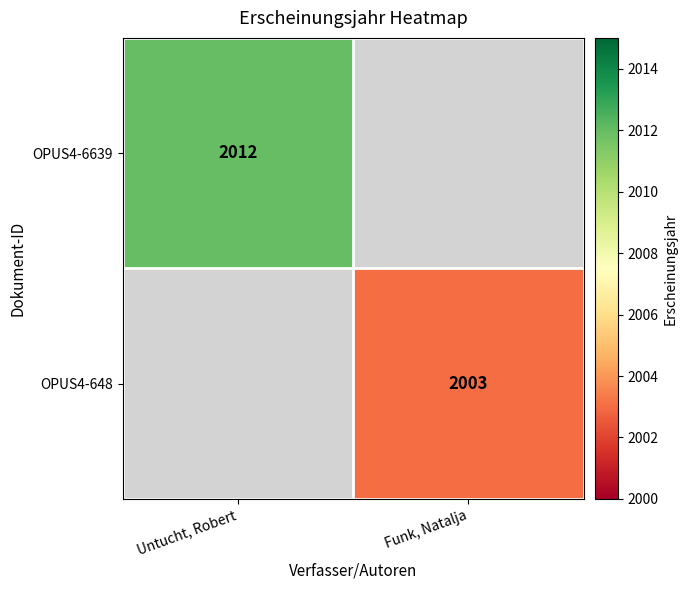

Which category has the highest value in the OPUS4-648 series?

Untucht, Robert